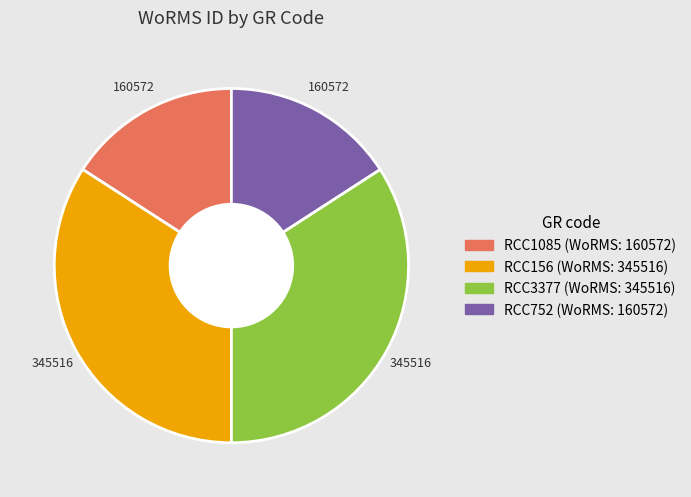

How many slices are in this pie chart?

4